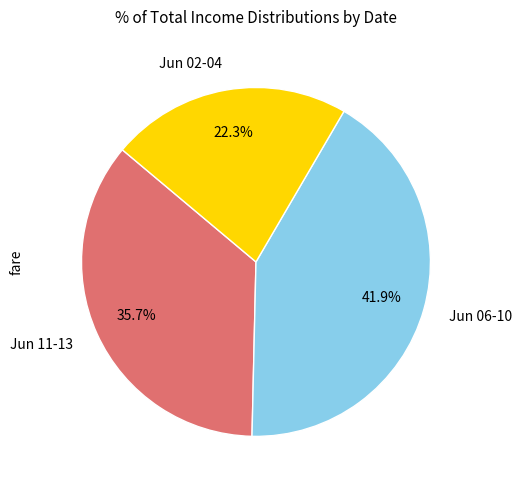

Is there a majority slice in this chart?

No